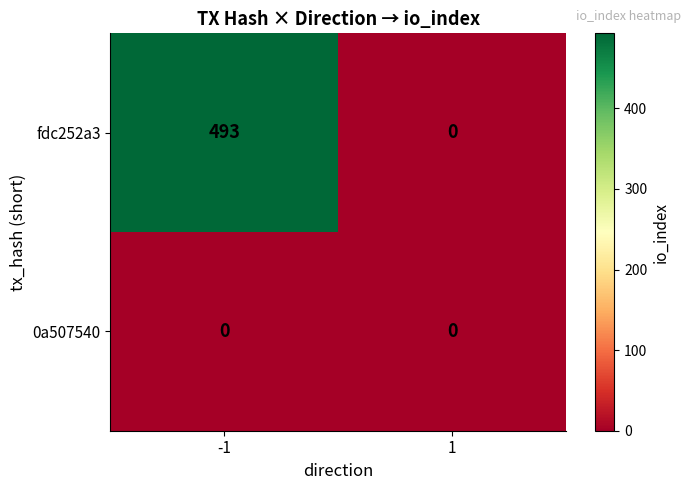

Is it true that 0a507540 equals 0 at -1?

True